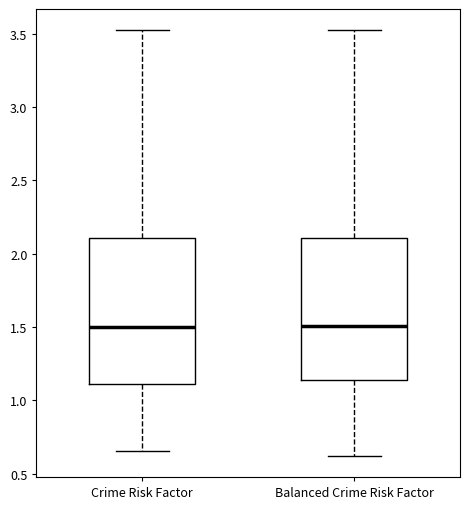

Where does the upper whisker of the box for Balanced Crime Risk Factor end on the y-axis? The values are not printed on the chart, so give them approximately, as read against the axis.

3.50